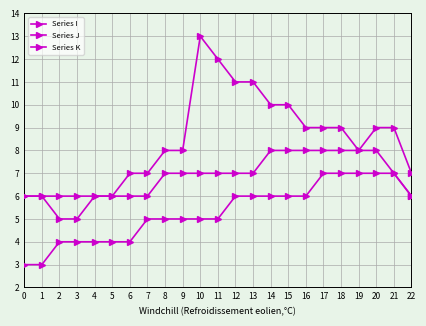

Is it true that Series K equals 6 at 13?

True